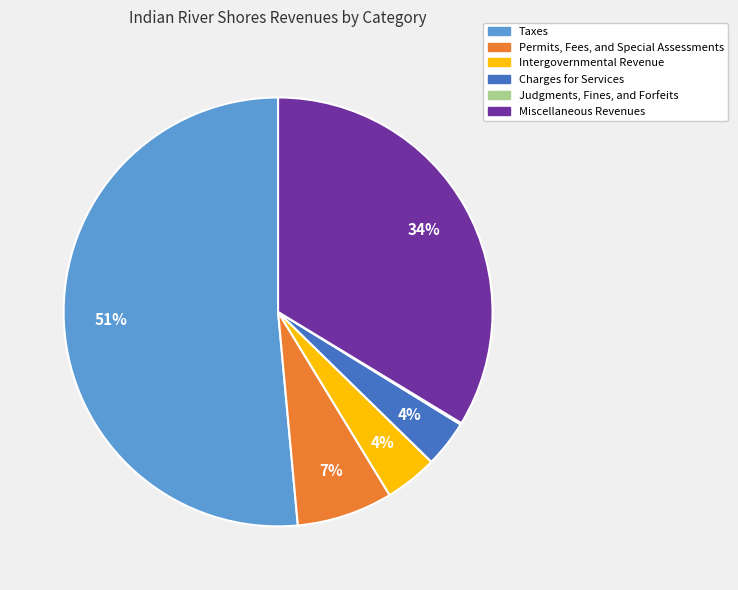

To the nearest percent, what is the combined percentage of Taxes and Miscellaneous Revenues?

85%